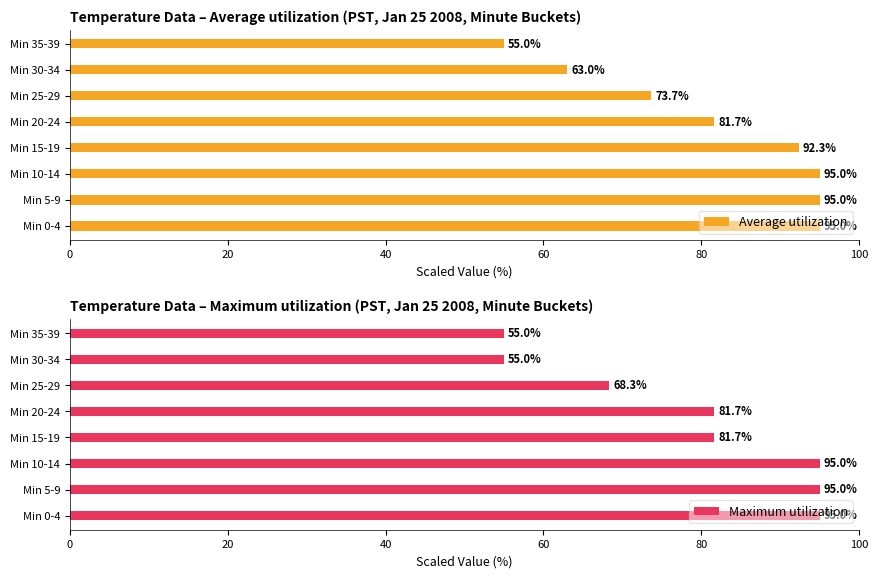

Read the Maximum utilization value at Min 0-4.

95.0